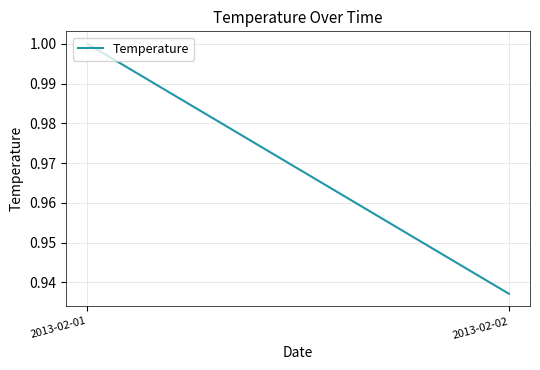

What is the change in value from 2013-02-01 to 2013-02-02?

-0.1